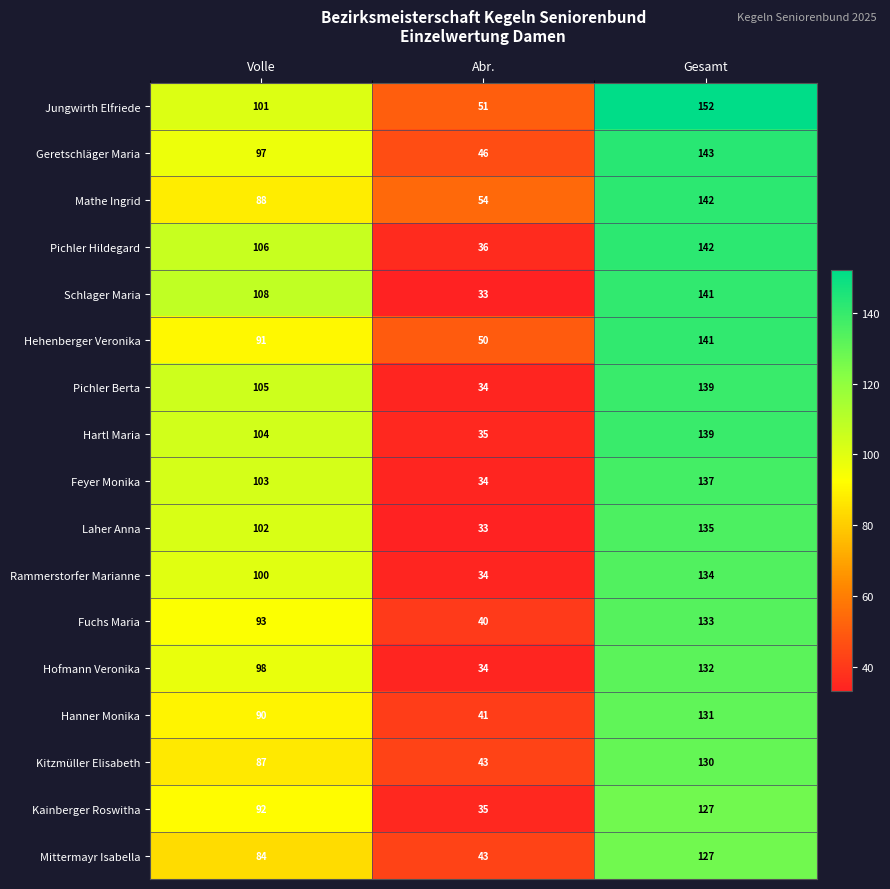

Which series changed the most between Abr. and Gesamt?

Schlager Maria